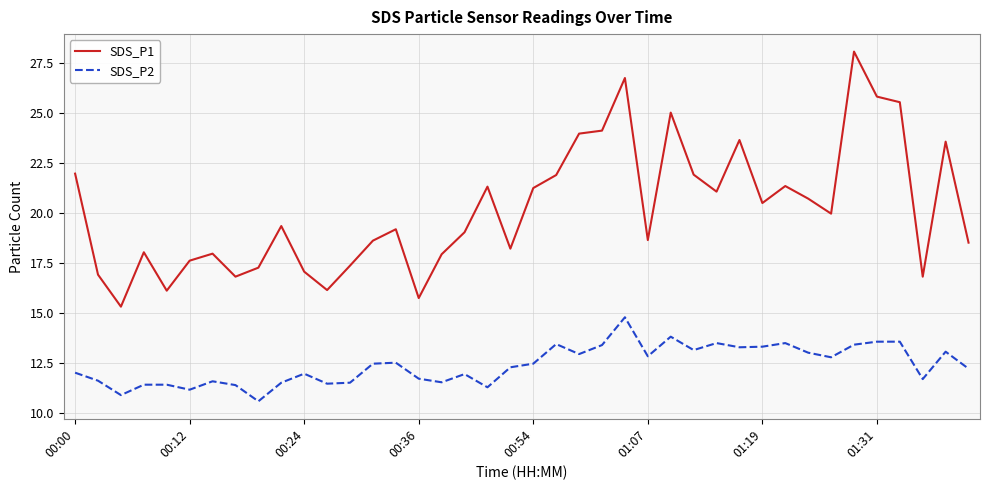

Which series has the largest range (max minus min)?

SDS_P1